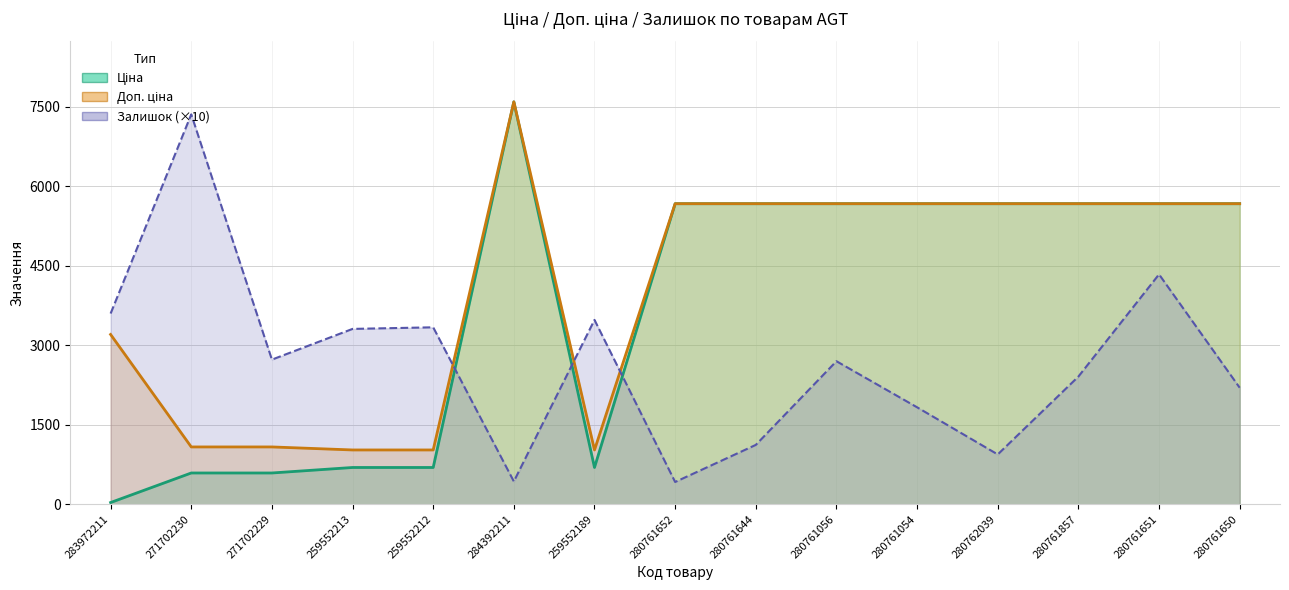

Which series has the widest spread of values?

Ціна